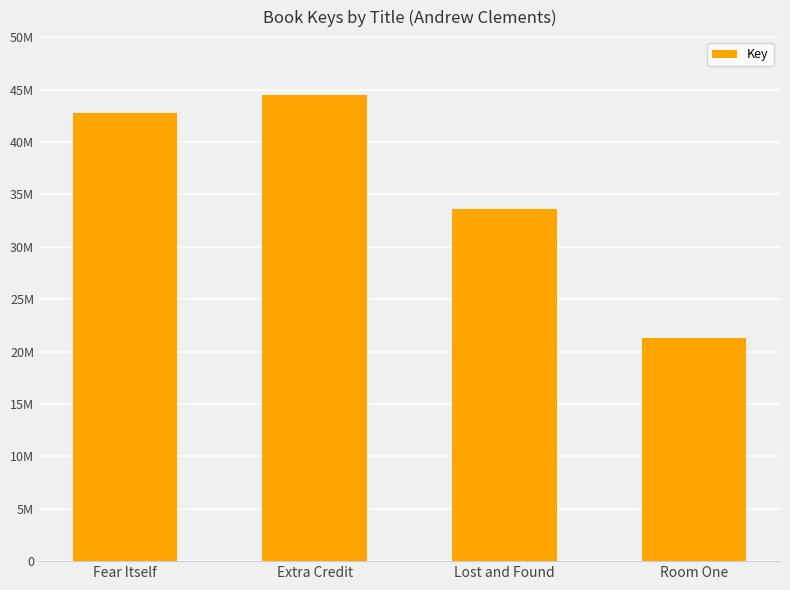

Is it true that the value at Lost and Found is 51633073?

False